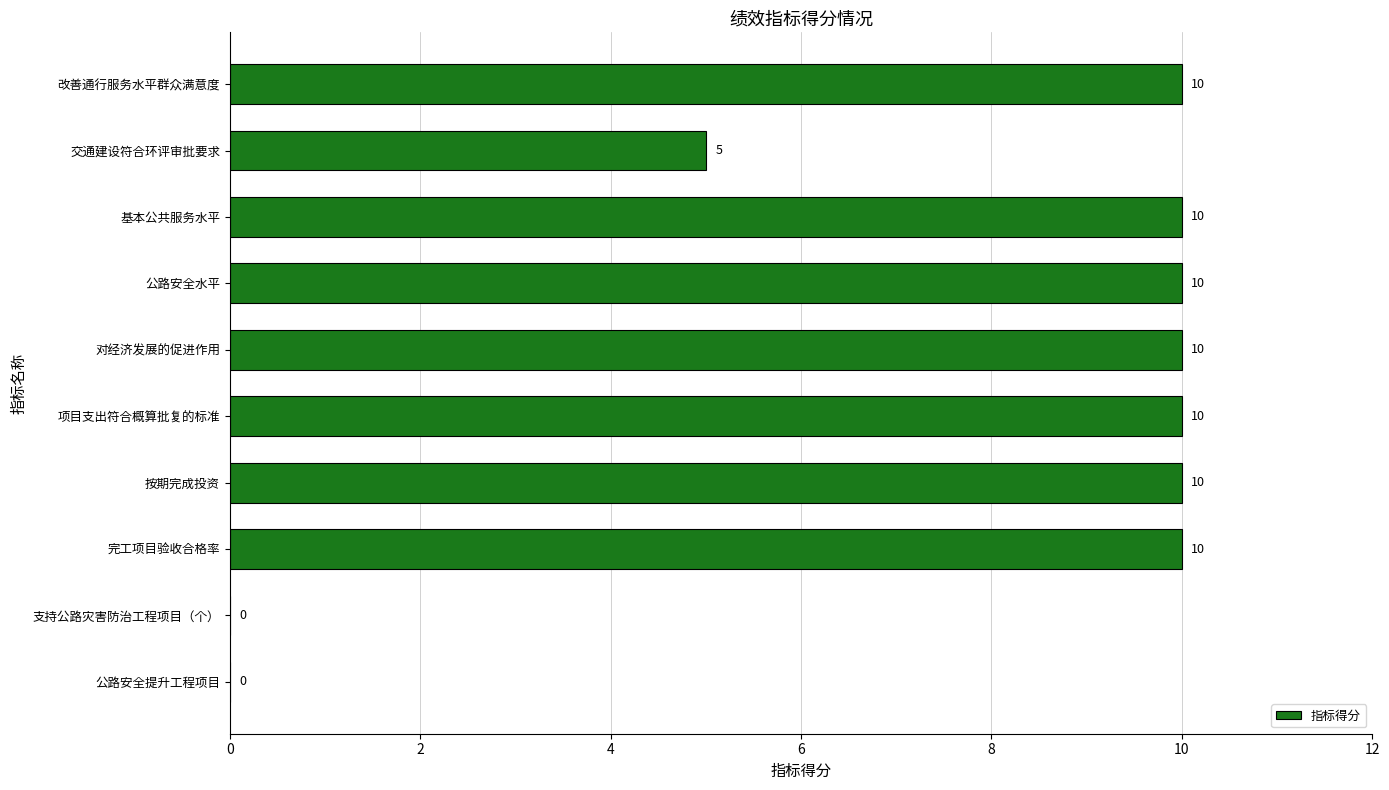

What is the greatest value displayed?

10